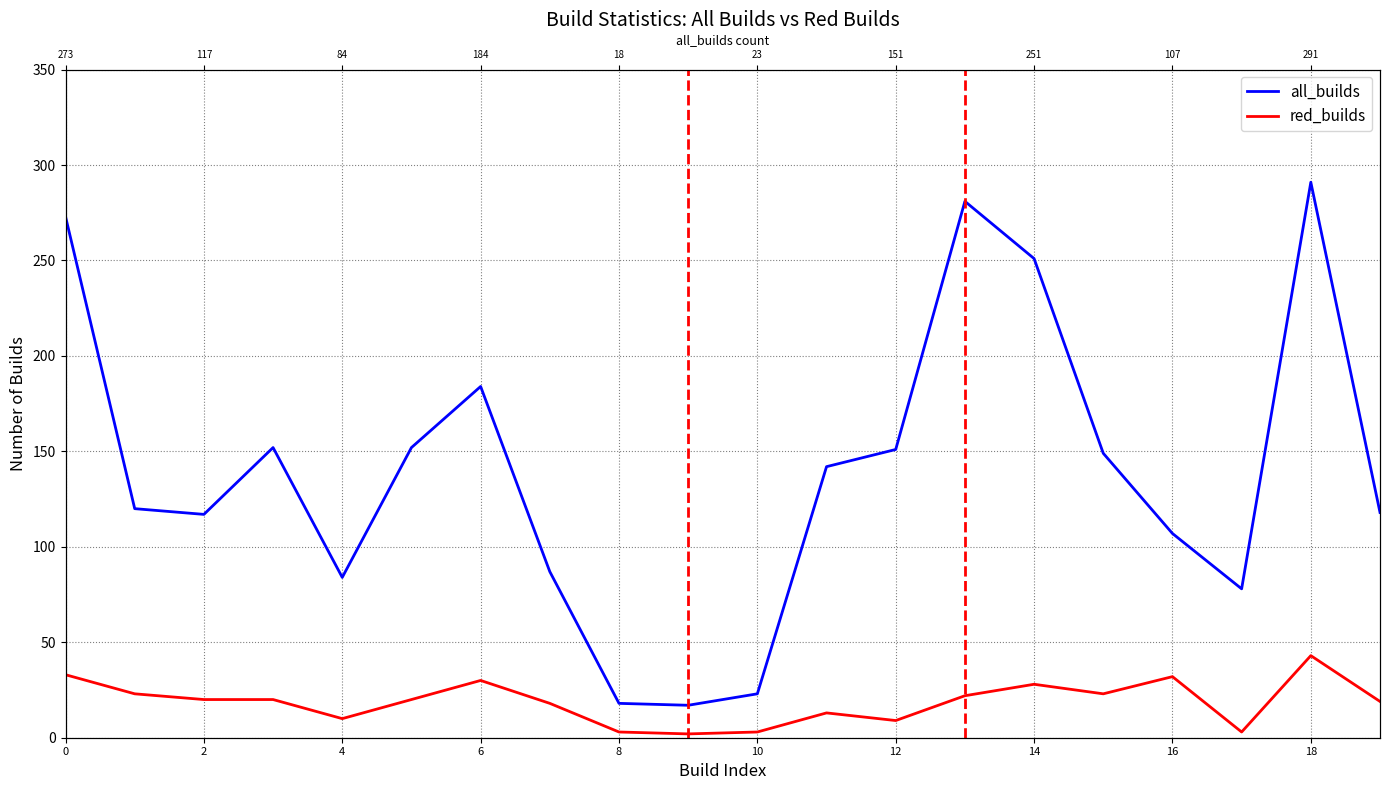

Is the value of all_builds at 4 greater than the value of red_builds at 6?

Yes